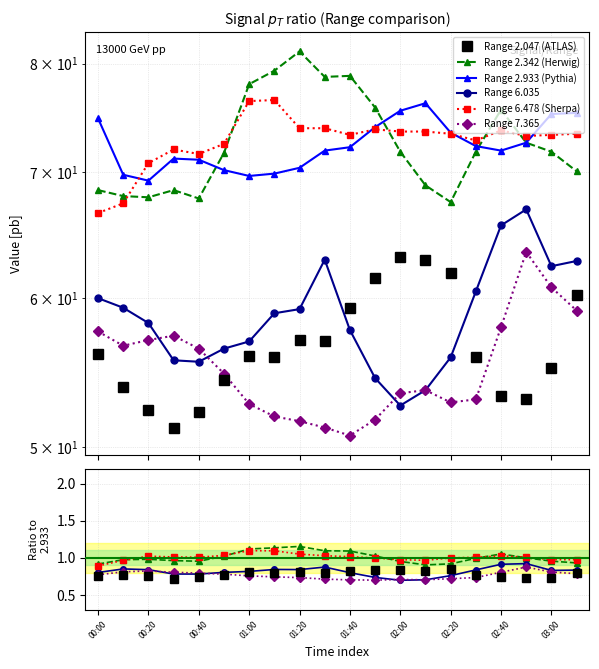

What are all the series names shown in the legend?

Range 2.047 (ATLAS), Range 2.342 (Herwig), Range 2.933 (Pythia), Range 6.035, Range 6.478 (Sherpa), Range 7.365